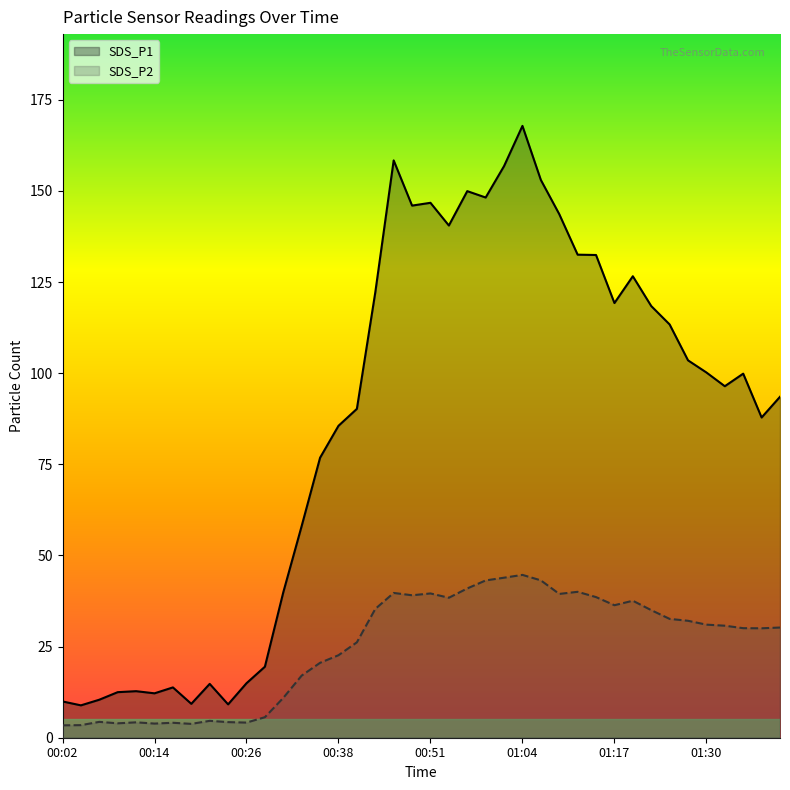

List the labels in order of SDS_P2 value, smallest first.

00:02, 00:04, 00:19, 00:14, 00:09, 00:16, 00:26, 00:11, 00:24, 00:07, 00:21, 00:29, 00:31, 00:34, 00:36, 00:38, 00:41, 01:37, 01:35, 01:40, 01:32, 01:30, 01:27, 01:25, 01:22, 00:44, 01:17, 01:20, 00:54, 01:15, 00:49, 01:10, 00:51, 00:46, 01:12, 00:57, 00:59, 01:07, 01:02, 01:04